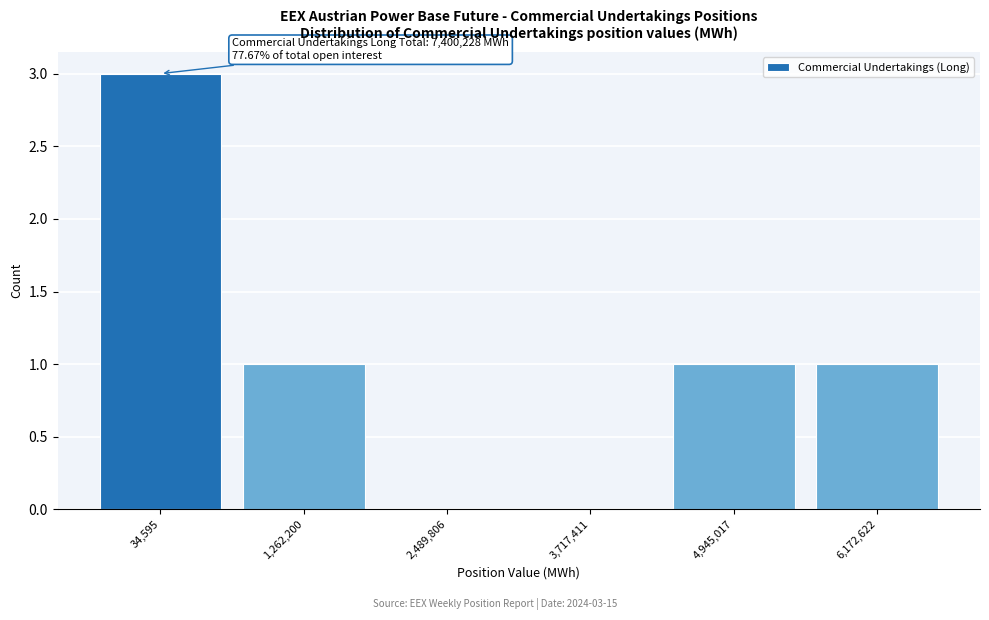

Reading left to right, transcribe all the data shown in this chart.

34,595=3	1,262,200=1	2,489,806=0	3,717,411=0	4,945,017=1	6,172,622=1